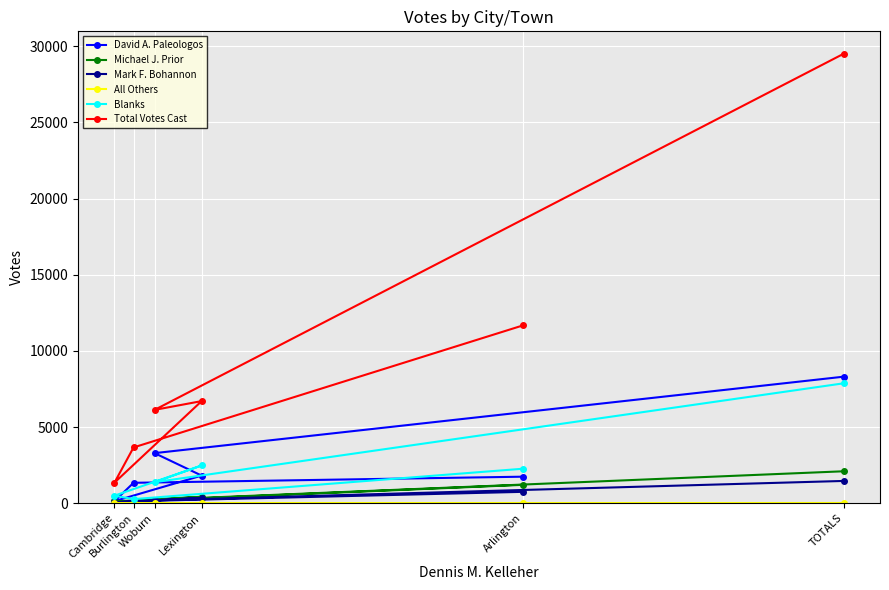

What are all the series names shown in the legend?

David A. Paleologos, Michael J. Prior, Mark F. Bohannon, All Others, Blanks, Total Votes Cast